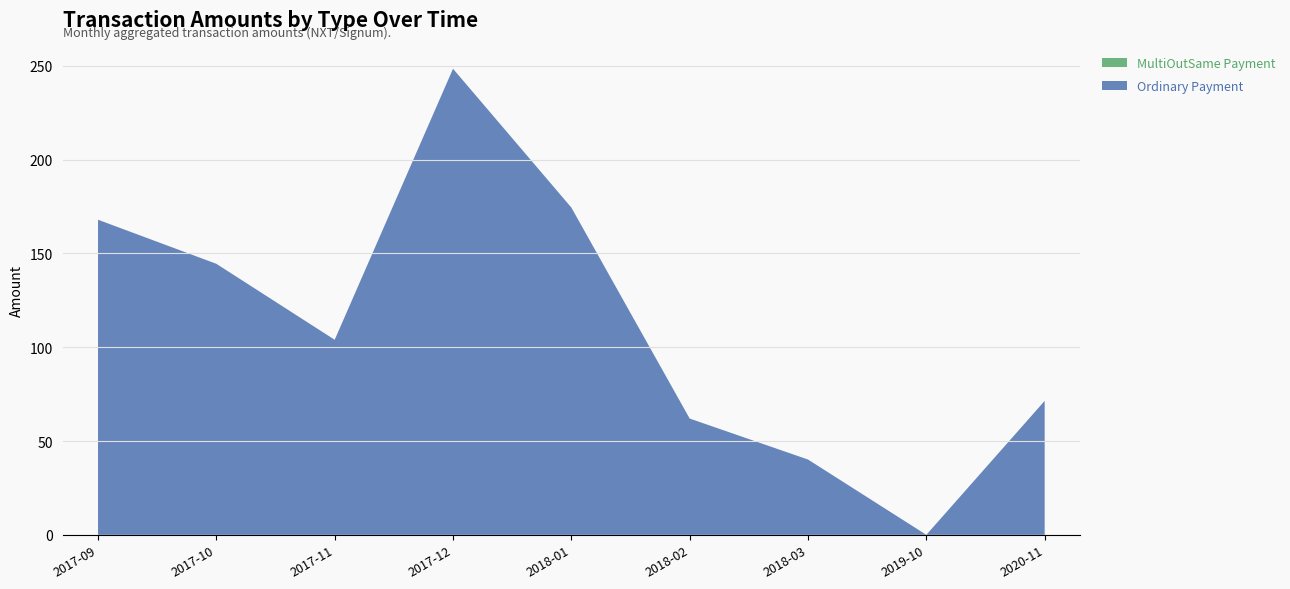

Reading right to left, list all the values displayed in this chart.

Ordinary Payment: 2020-11=71.4	2019-10=0.0	2018-03=40.1	2018-02=62.0	2018-01=174.5	2017-12=248.5	2017-11=104.0	2017-10=144.5	2017-09=168.0
MultiOutSame Payment: 2020-11=0.0	2019-10=0.0	2018-03=0.0	2018-02=0.0	2018-01=0.0	2017-12=0.0	2017-11=0.0	2017-10=0.0	2017-09=0.0